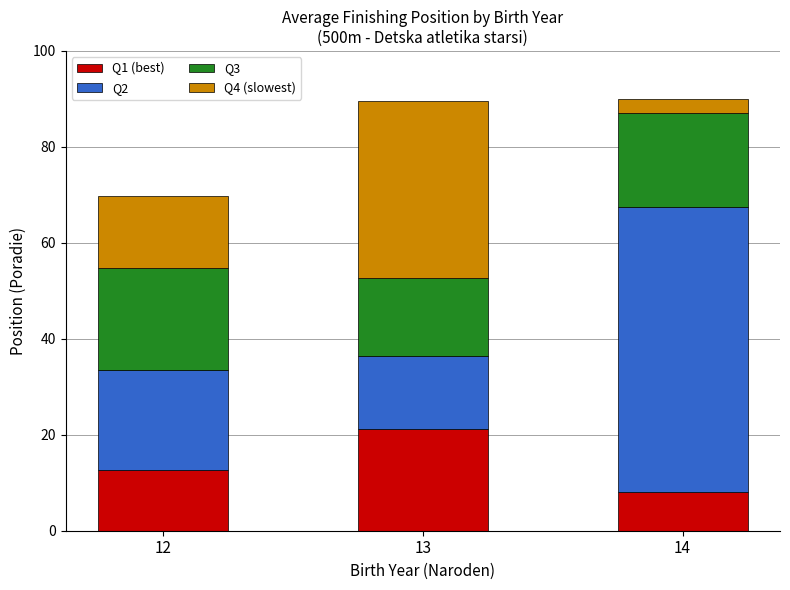

What is the average value of the Q1 (best) series?

14.0